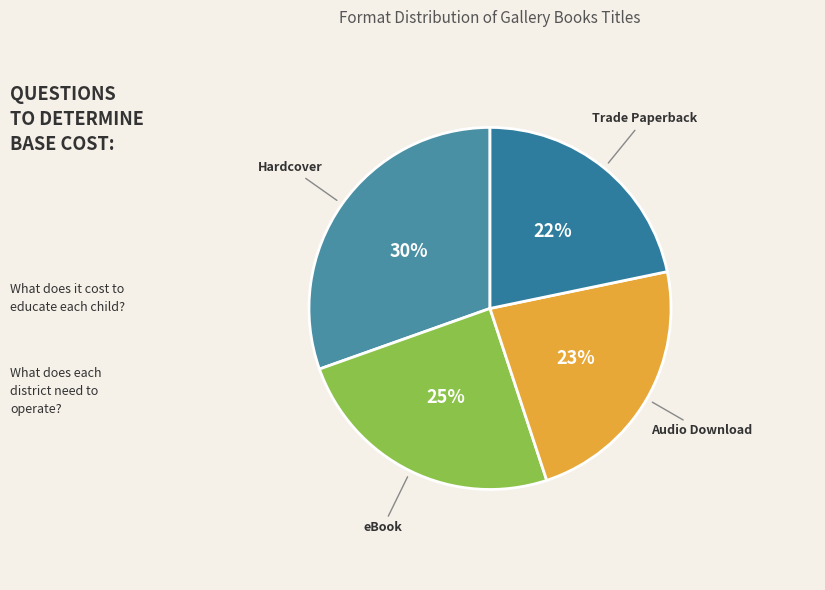

How many slices are in this pie chart?

4